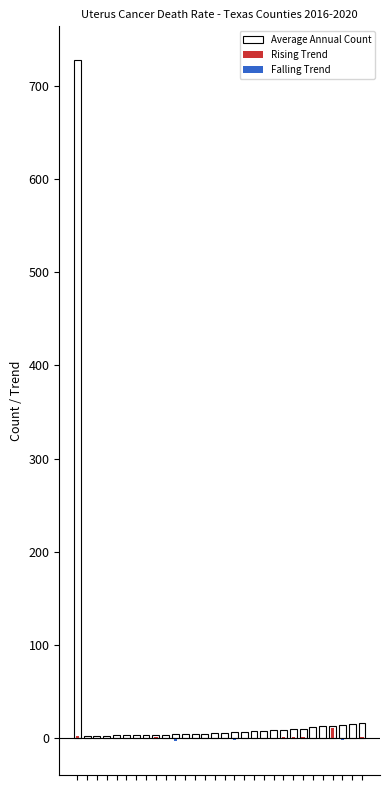

Which has a higher value, 24 or 9?

24